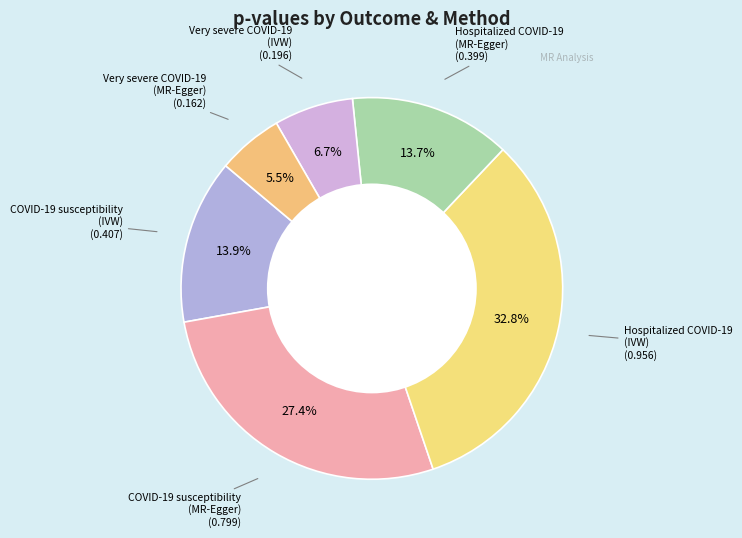

To the nearest percent, what is the average slice percentage?

17%